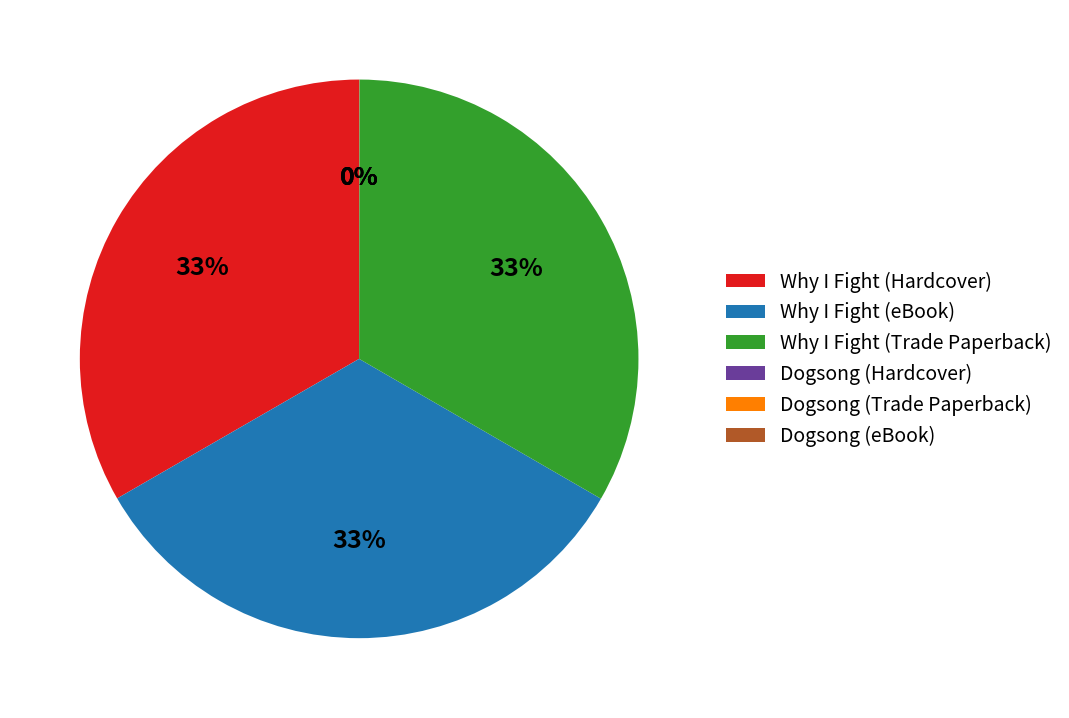

What is the ratio of the value at Why I Fight (Trade Paperback) to the value at Why I Fight (Hardcover)?

1.0